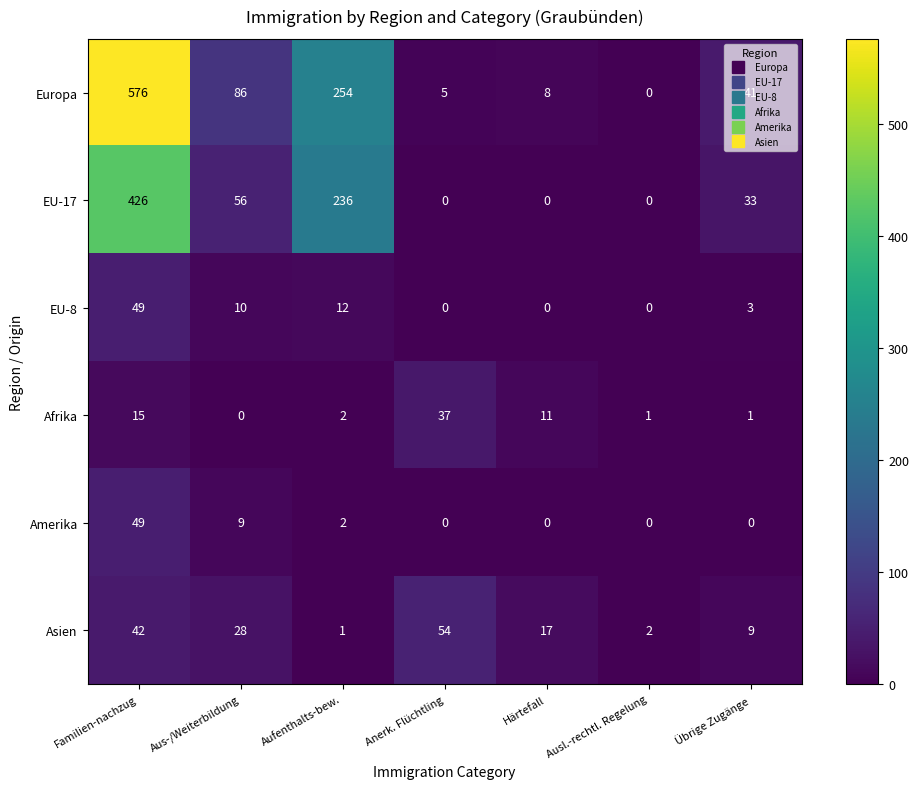

Is it true that EU-17 equals 0 at Anerk. Flüchtling?

True